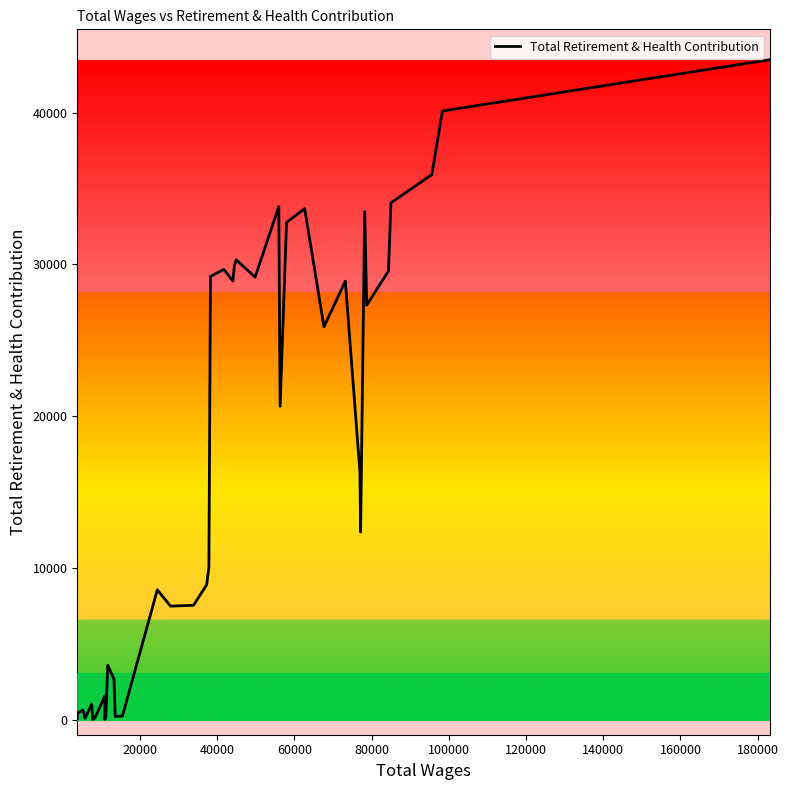

True or false: there are more than 0 points higher than both neighbors.

True